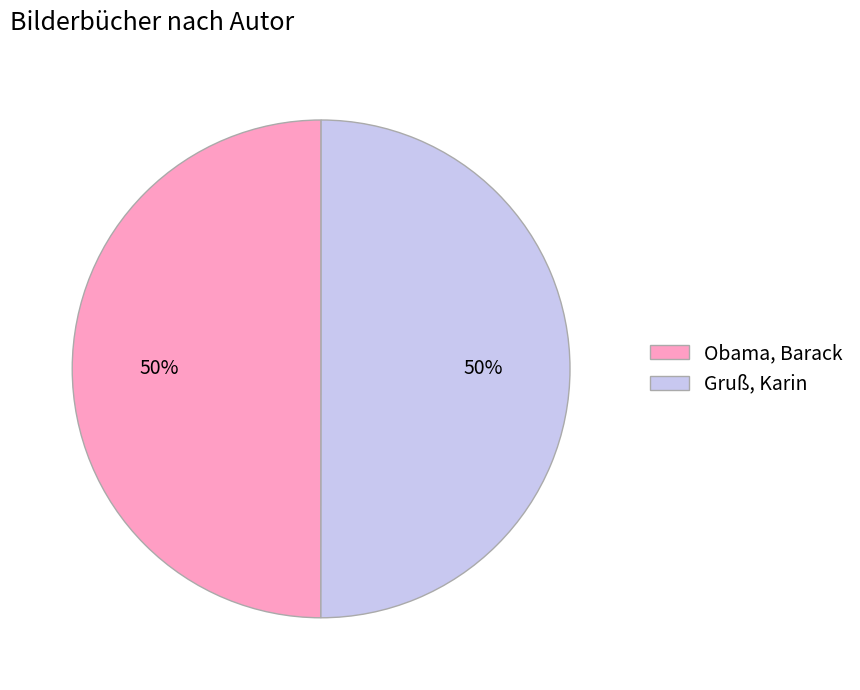

Do Obama, Barack and Gruß, Karin together represent more than half of the pie?

Yes